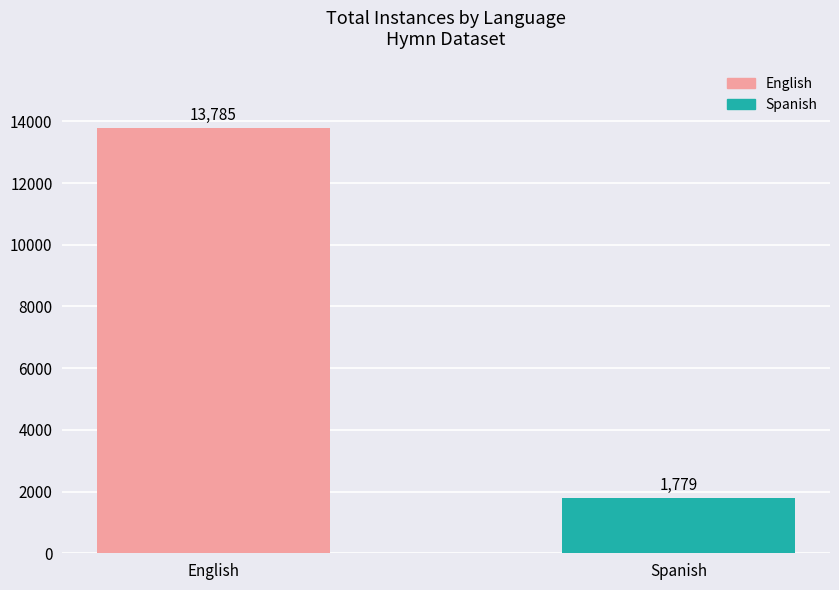

What is the maximum value shown in the chart?

13785